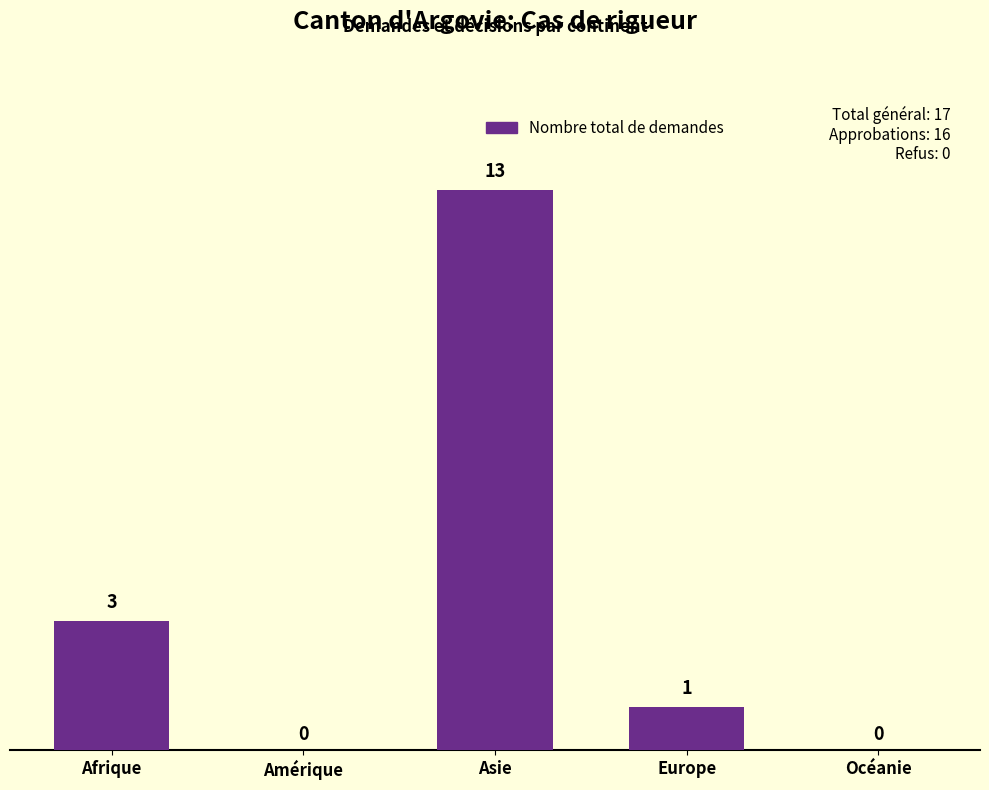

At which category does the chart reach its peak across all series?

Asie